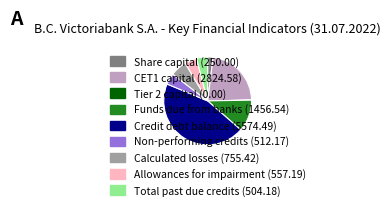

Does any single category account for the majority?

No